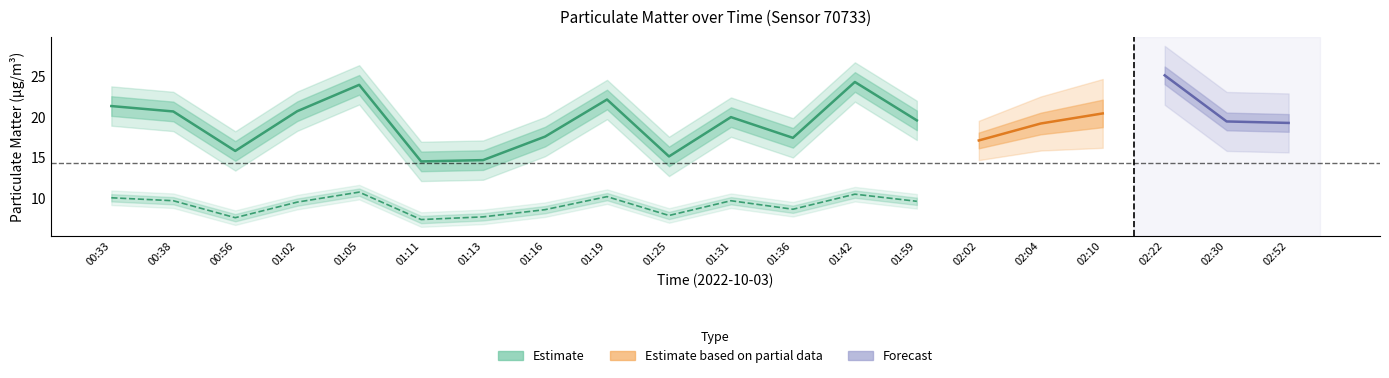

What is the difference between the highest and lowest values at 01:16?

8.9